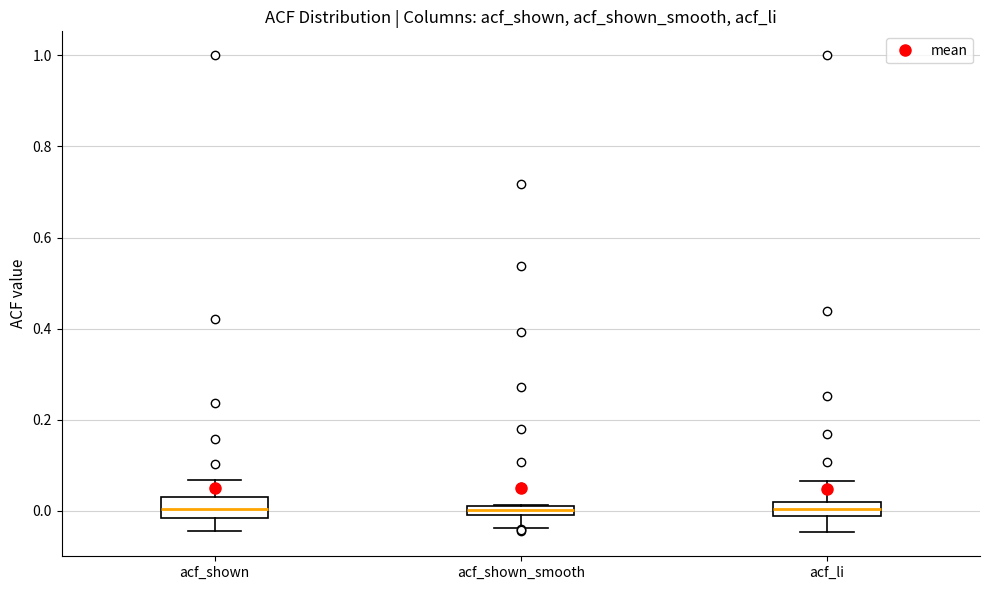

Where does the lower whisker of the box for acf_shown_smooth end on the y-axis? The values are not printed on the chart, so give them approximately, as read against the axis.

-0.04